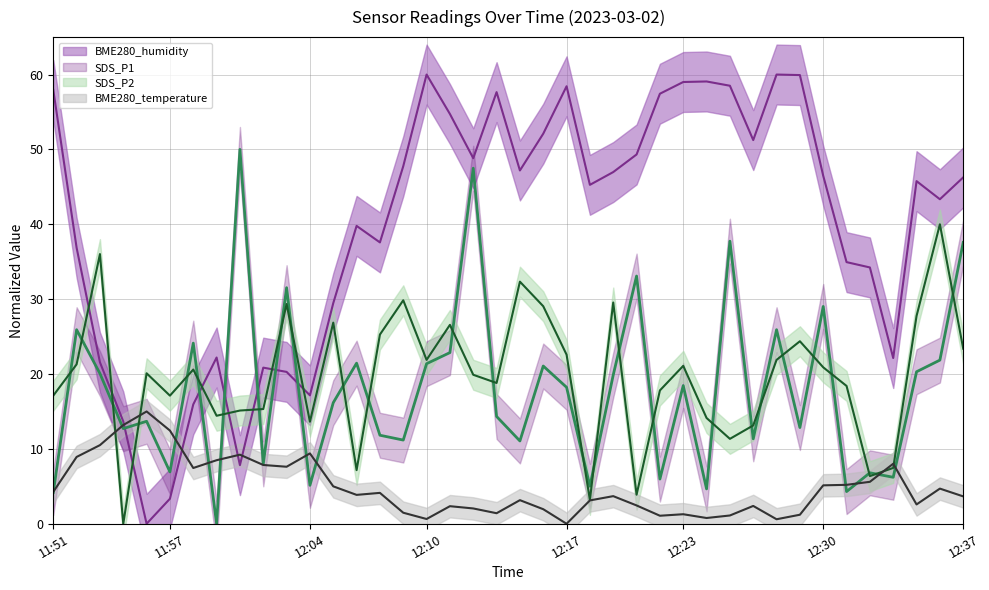

At which label is SDS_P2 closest to 20?

11:56